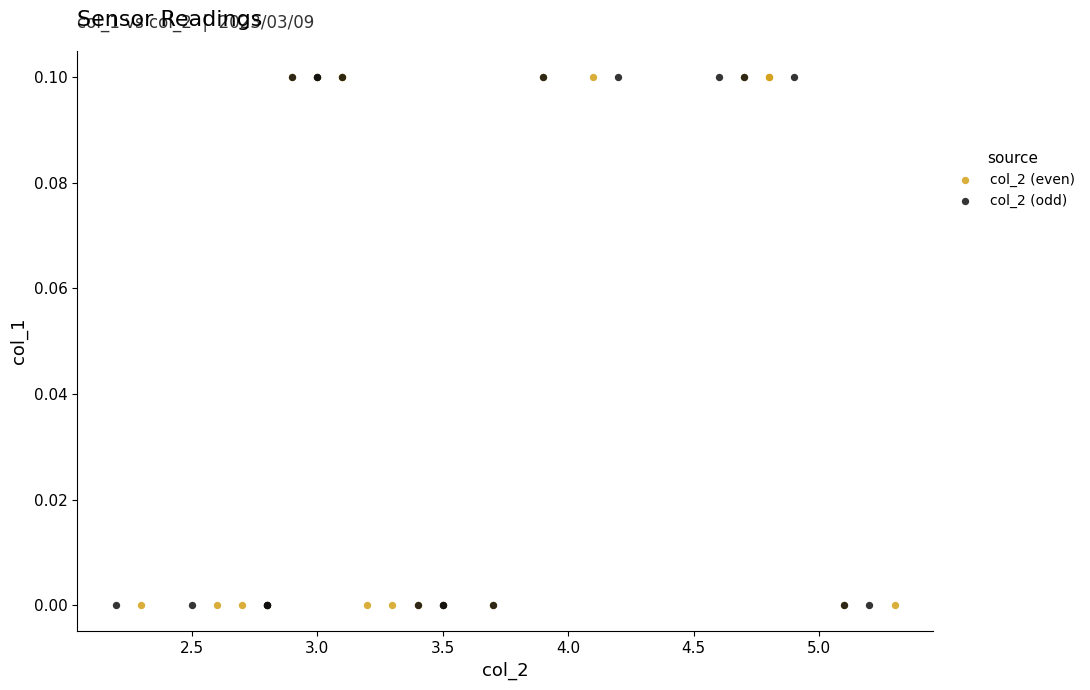

What are all the series names shown in the legend?

col_2 (even), col_2 (odd)